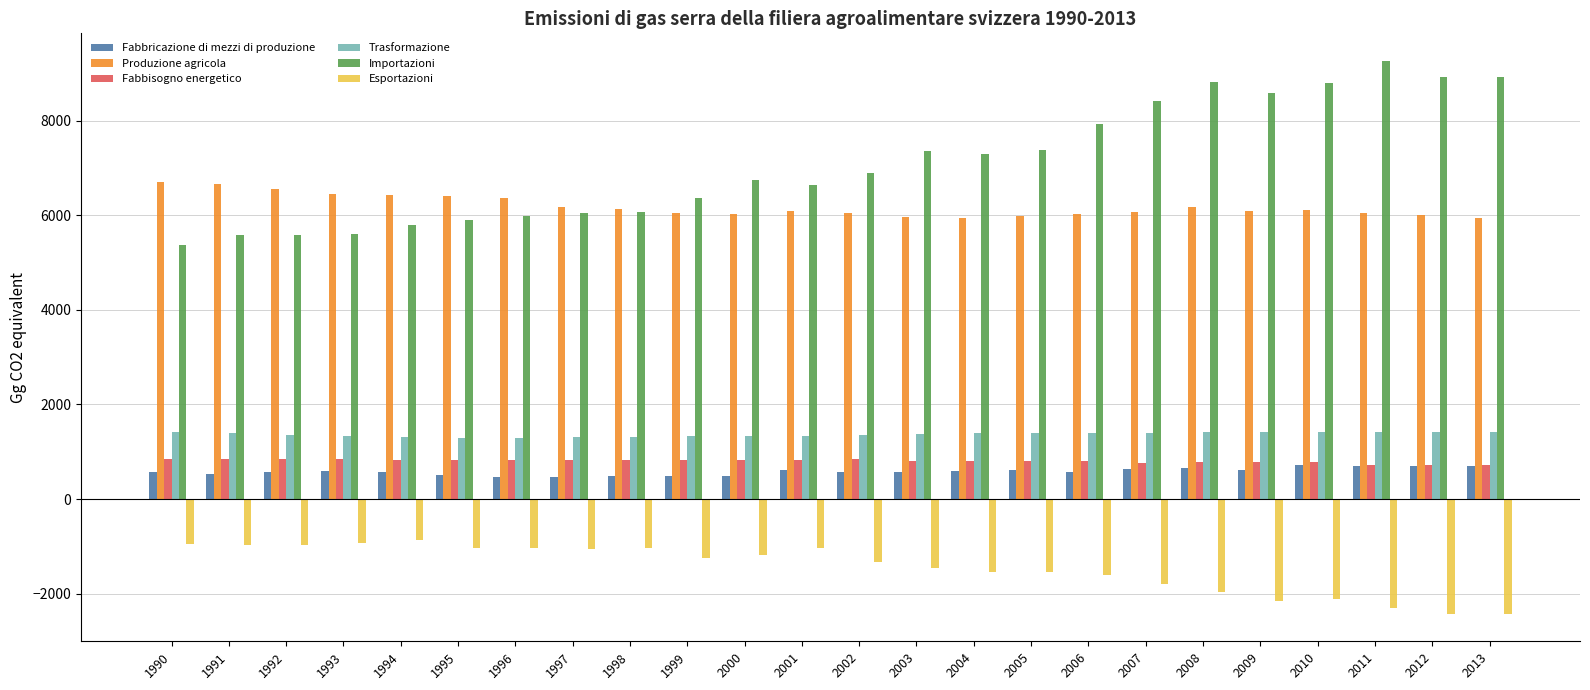

Count the number of data series in this chart.

6